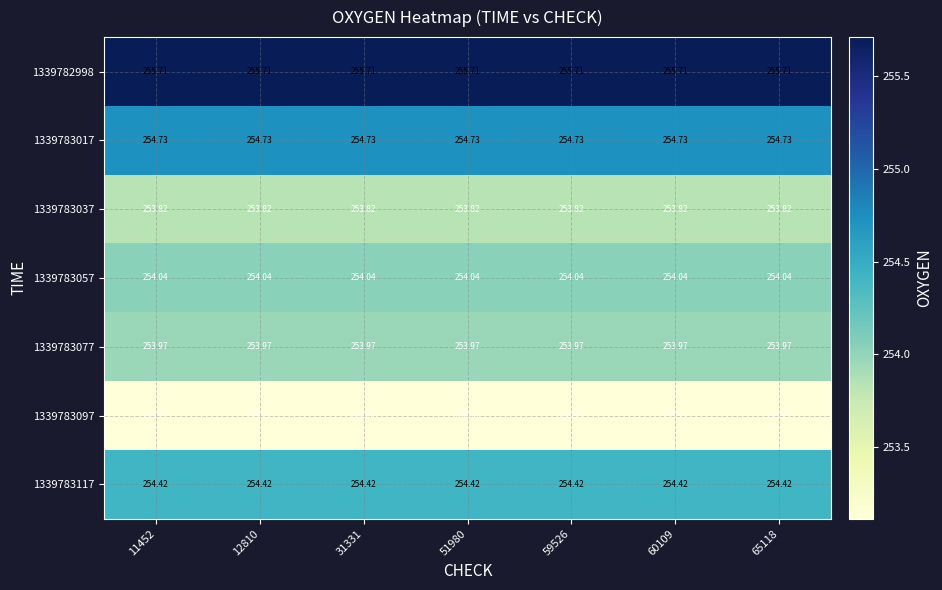

Is the value of 1339783037 at 12810 greater than the value of 1339783057 at 11452?

No